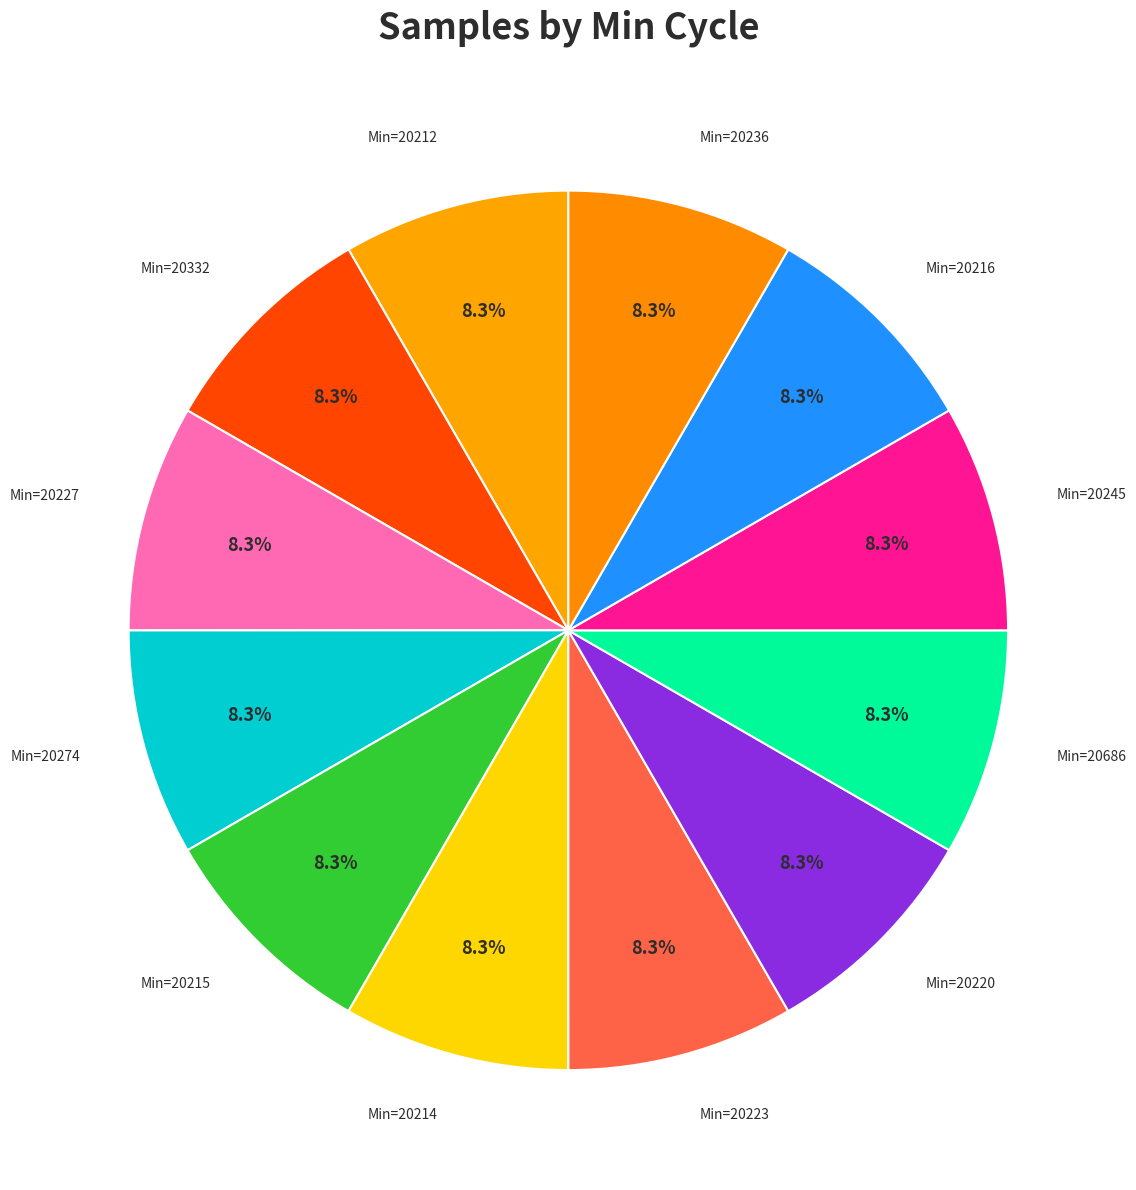

To the nearest percent, what is the average slice percentage?

8%